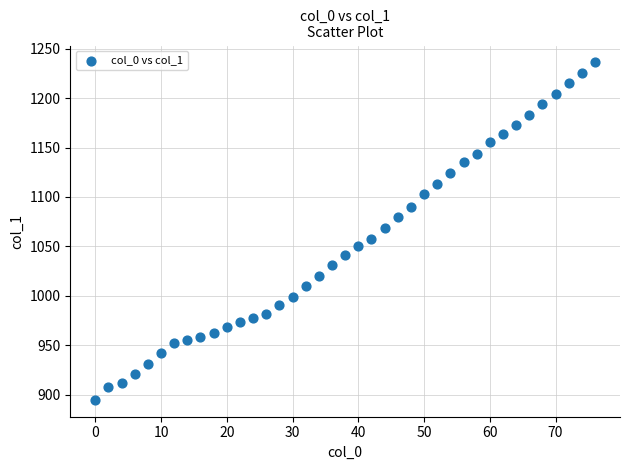

What is the range of Y values (max minus min)?

341